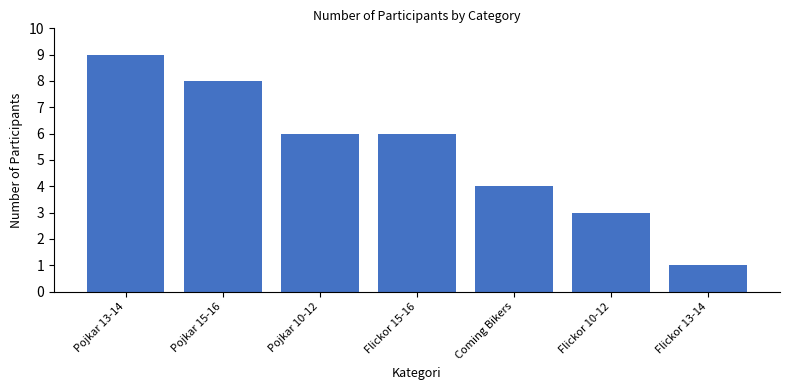

Reading left to right, extract all data points from this chart.

Pojkar 13-14=9	Pojkar 15-16=8	Pojkar 10-12=6	Flickor 15-16=6	Coming Bikers=4	Flickor 10-12=3	Flickor 13-14=1